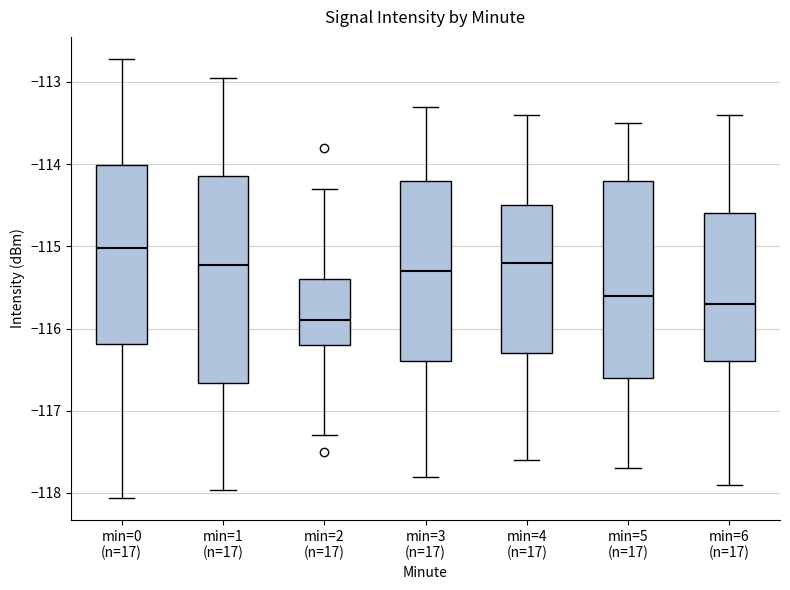

Which box's median line is the highest?

min=0 (n=17)